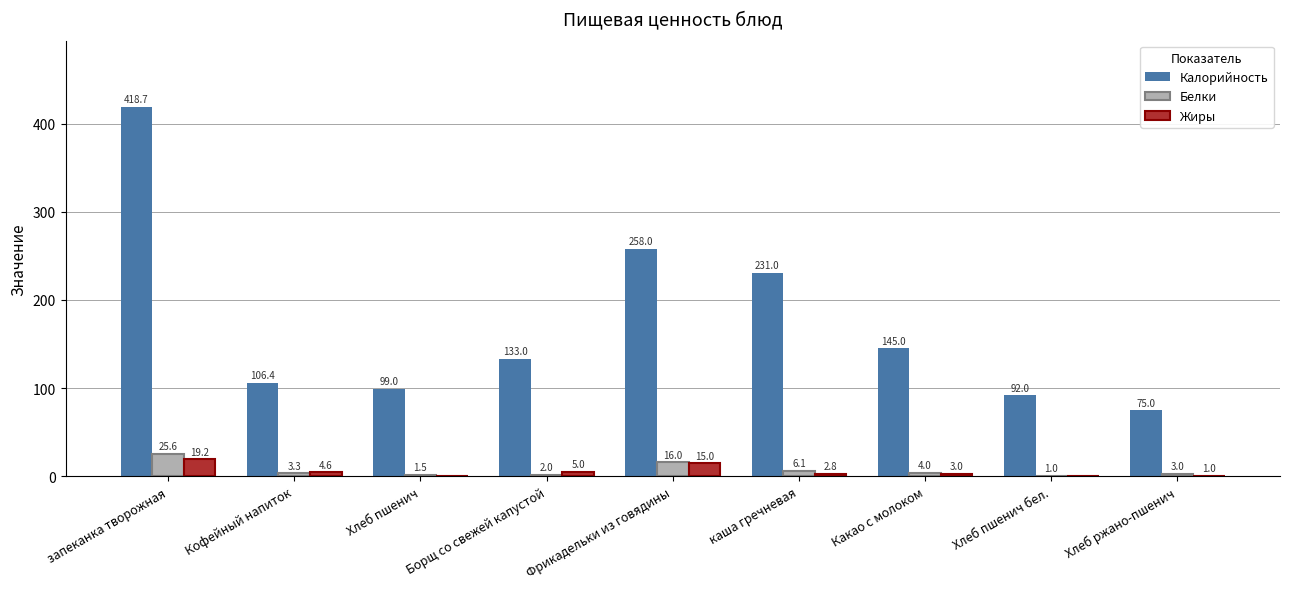

What is the total value across all series at Фрикадельки из говядины?

289.0